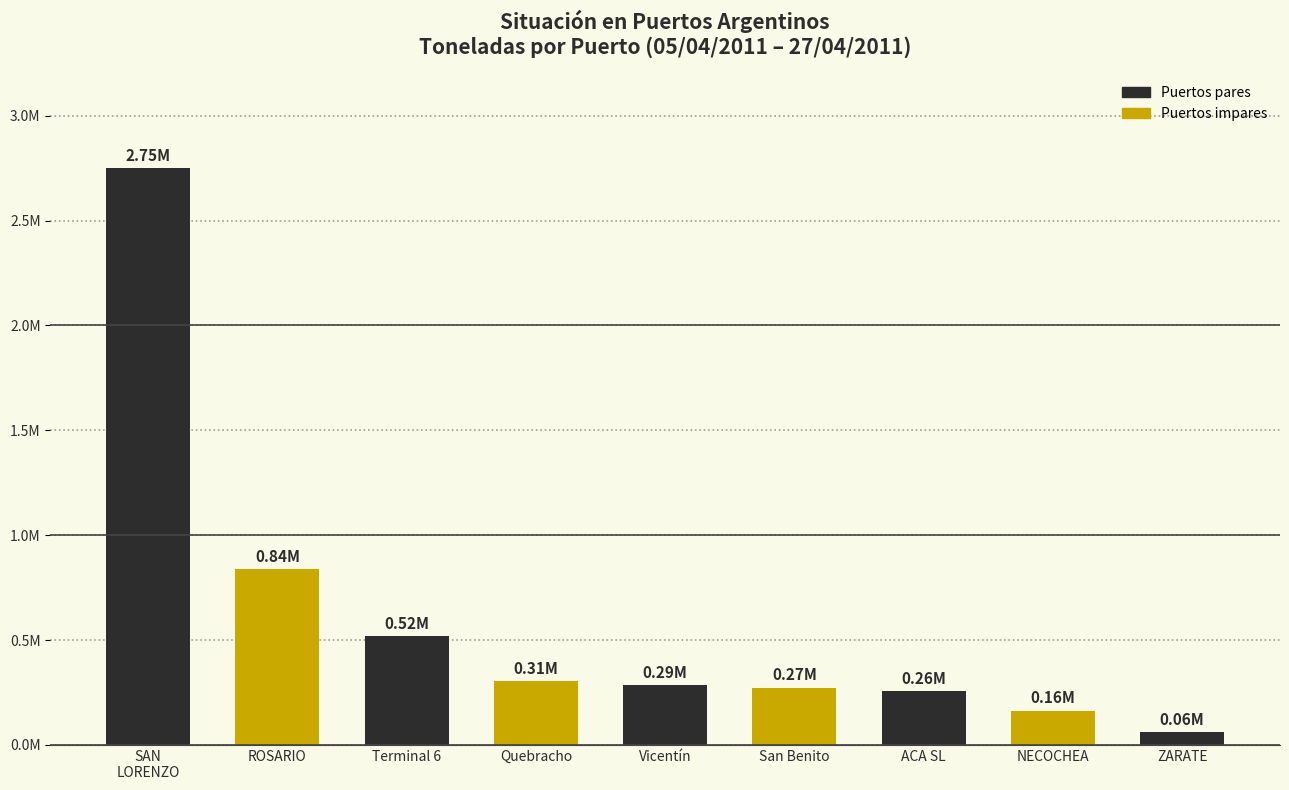

What is the difference between the values at San Benito and Terminal 6?

245870.0